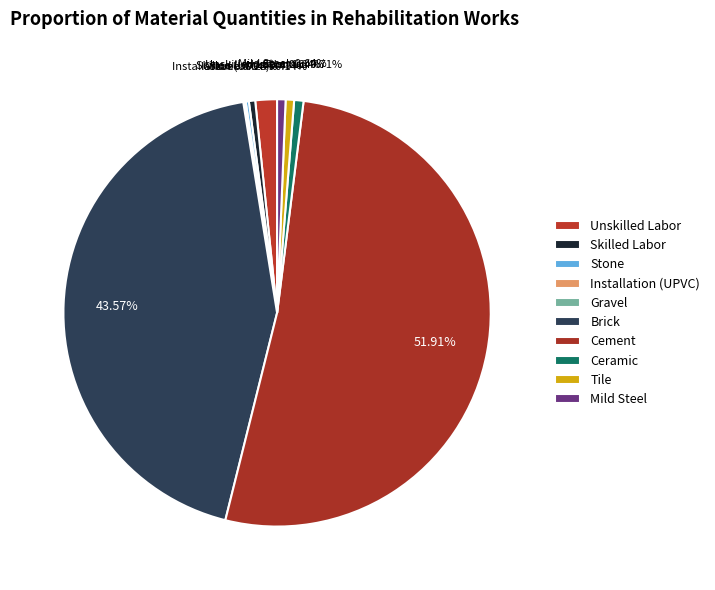

Is Ceramic the majority of the pie?

No